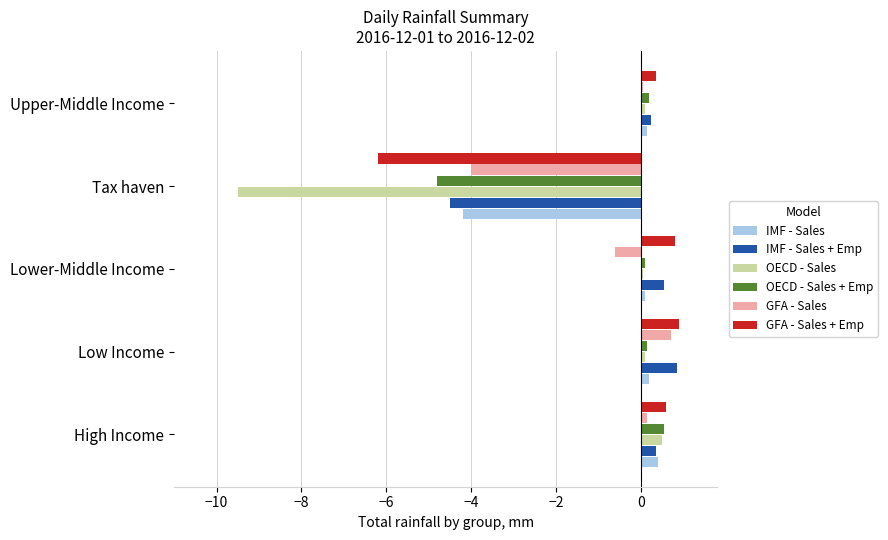

True or false: IMF - Sales + Emp has a value of -7.4 at Tax haven.

False